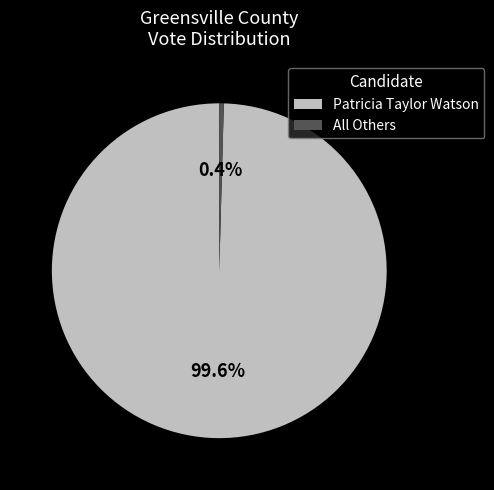

Combined, do Patricia Taylor Watson and All Others account for over 50%?

Yes